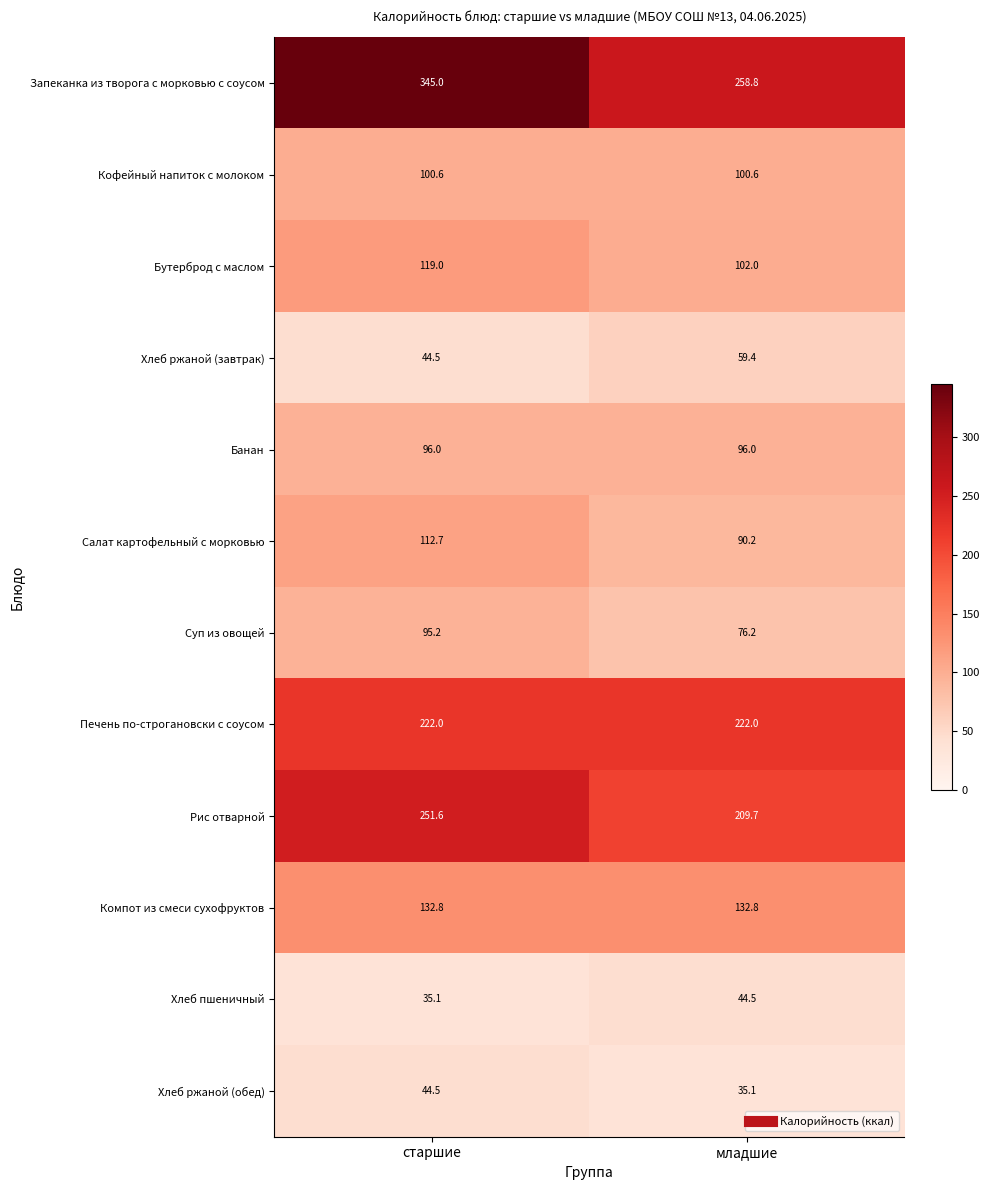

What is the sum of the Хлеб ржаной (завтрак) values at младшие and старшие?

103.9